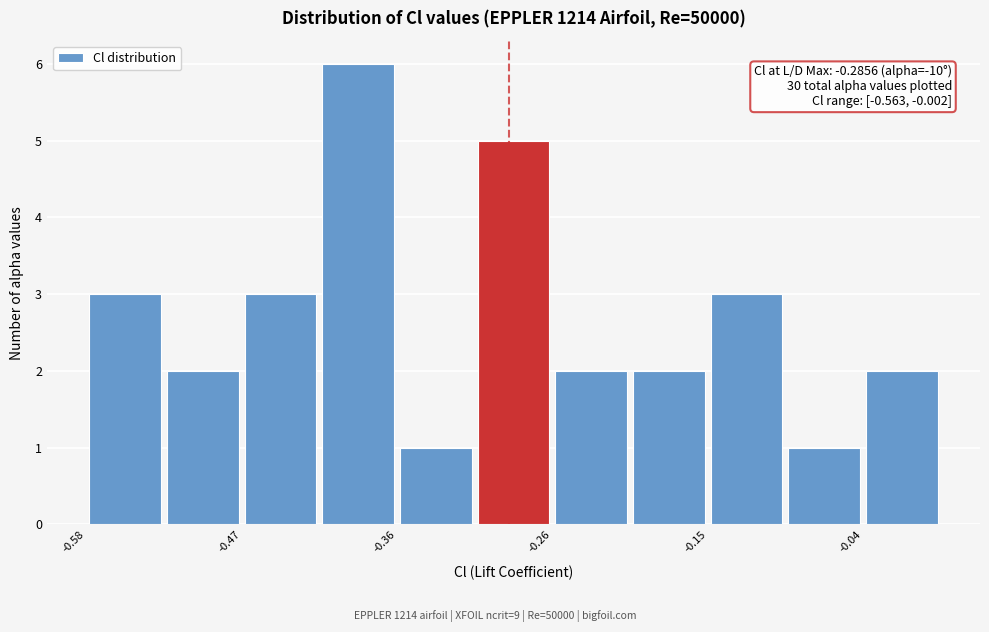

Around what value on the x-axis is the tallest bar? Give the approximate position of its centre, as read against the axis.

-0.40